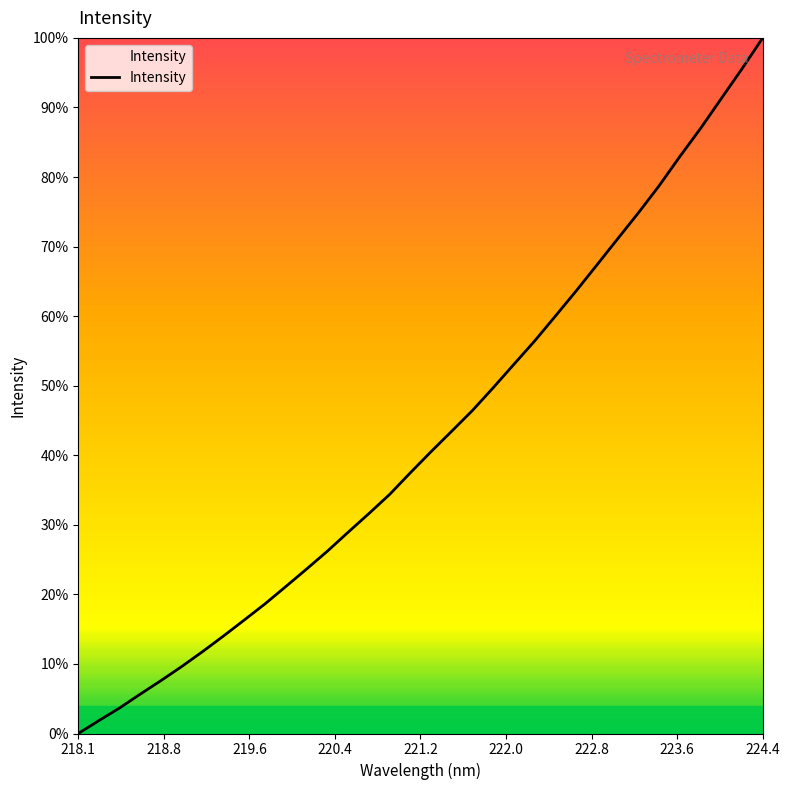

Is this an area chart (filled region under the line)?

No